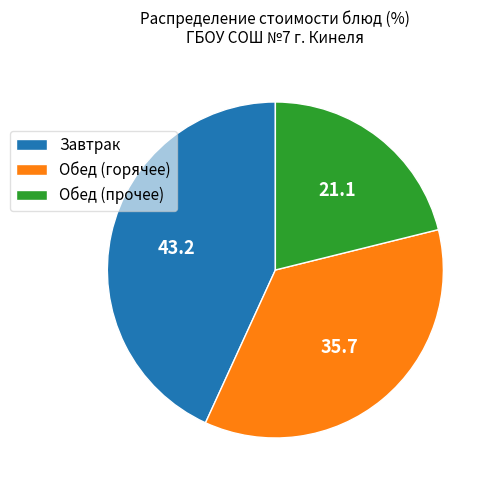

What is the smallest slice in the pie chart?

Обед (прочее)